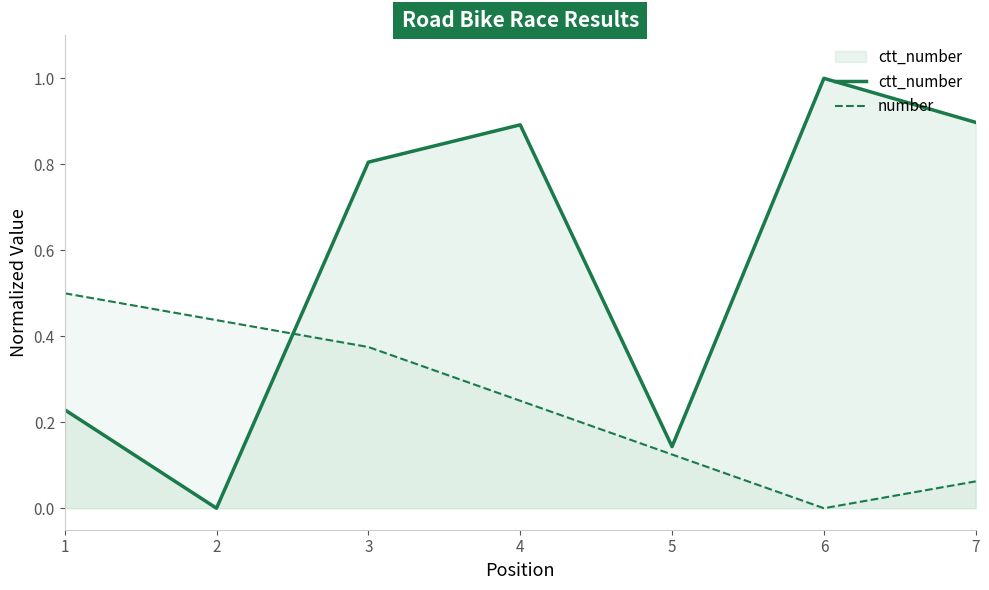

What is the total value across all series at 5?

0.3